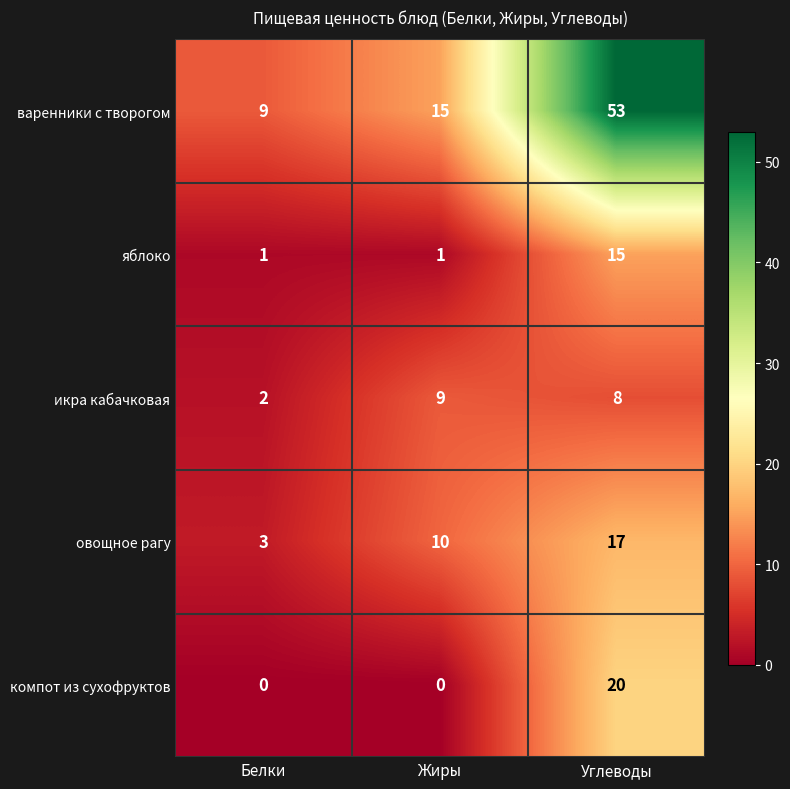

Rank the series by their maximum value, from highest to lowest.

варенники с творогом, компот из сухофруктов, овощное рагу, яблоко, икра кабачковая